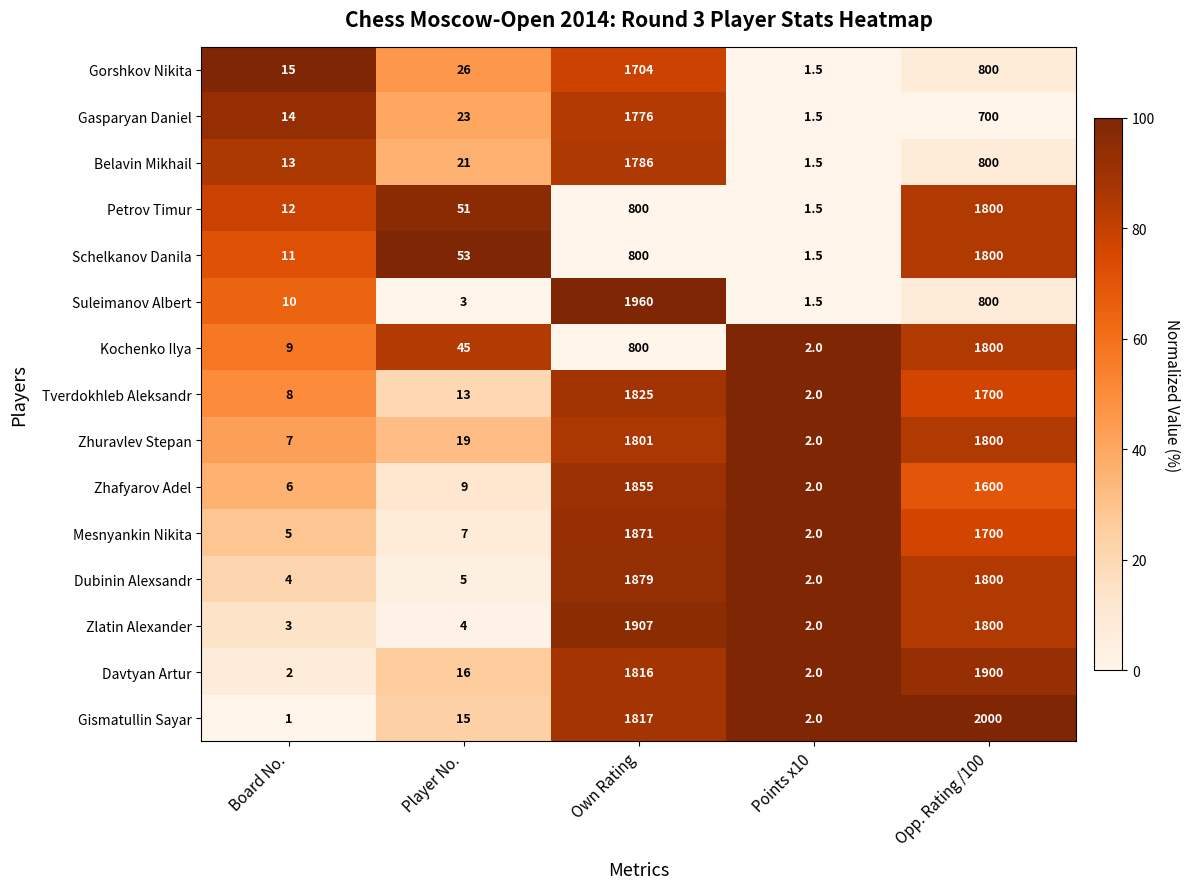

Is it true that Mesnyankin Nikita equals 1700.0 at Opp. Rating /100?

True